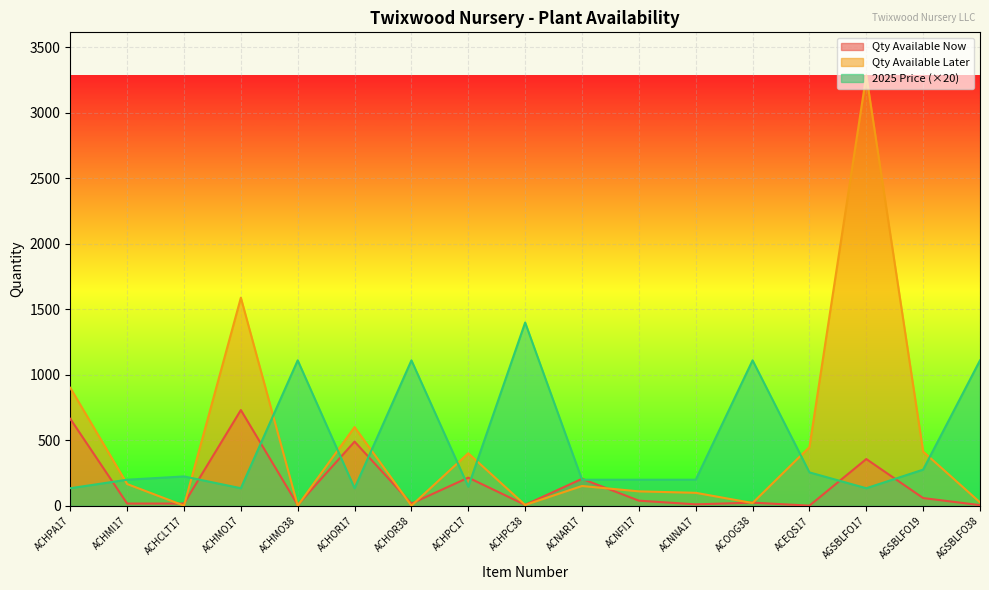

Between ACHMO38 and AGSBLFO17, which is larger?

AGSBLFO17